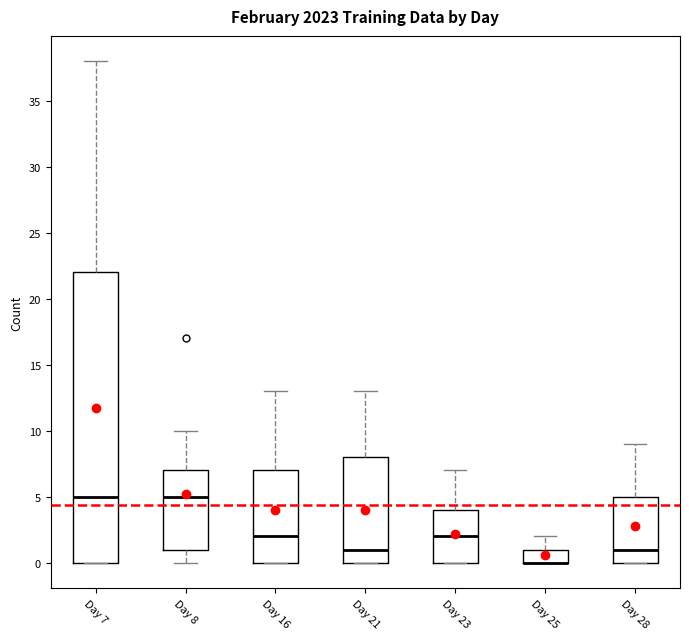

Reading left to right, read every box against the y-axis: the position of its median line, the range the box covers, and the ends of its whiskers. The values are not printed on the chart, so give them approximately, as read against the axis.

Day 7: median 5, box 0 to 22, whiskers 0 to 38
Day 8: median 5, box 1 to 7, whiskers 0 to 10
Day 16: median 2, box 0 to 7, whiskers 0 to 13
Day 21: median 1, box 0 to 8, whiskers 0 to 13
Day 23: median 2, box 0 to 4, whiskers 0 to 7
Day 25: median 0 (drawn on the box's lower edge), box 0 to 1, whiskers 0 to 2
Day 28: median 1, box 0 to 5, whiskers 0 to 9